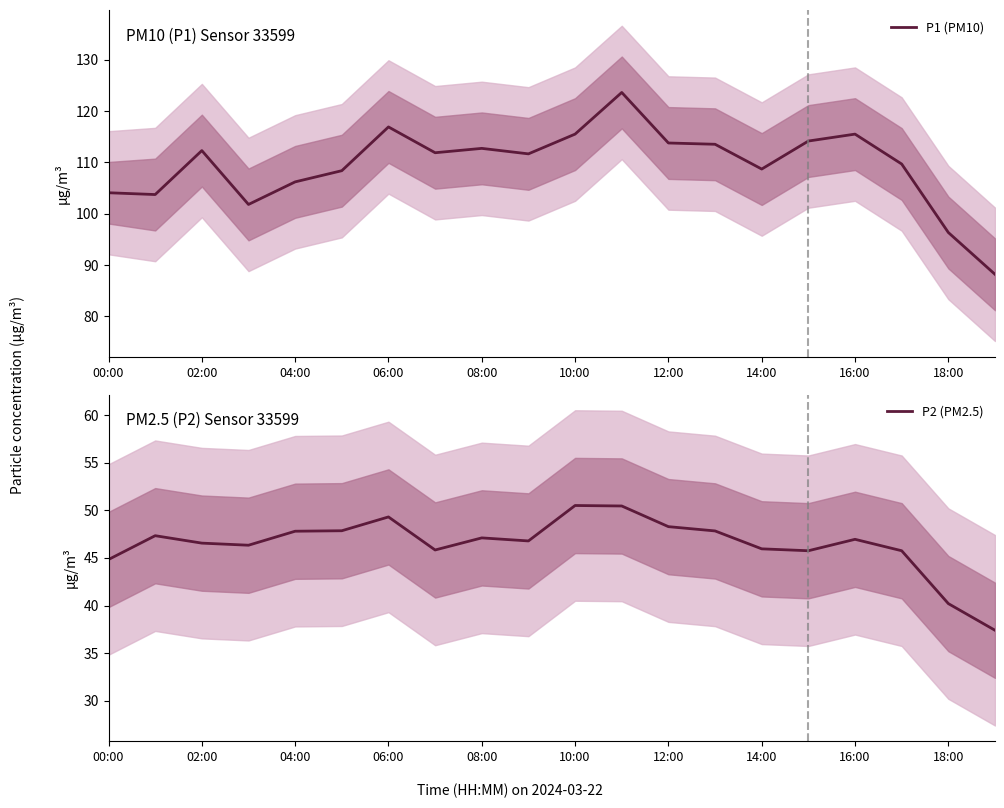

What is the maximum value for P1 (PM10)?

123.7